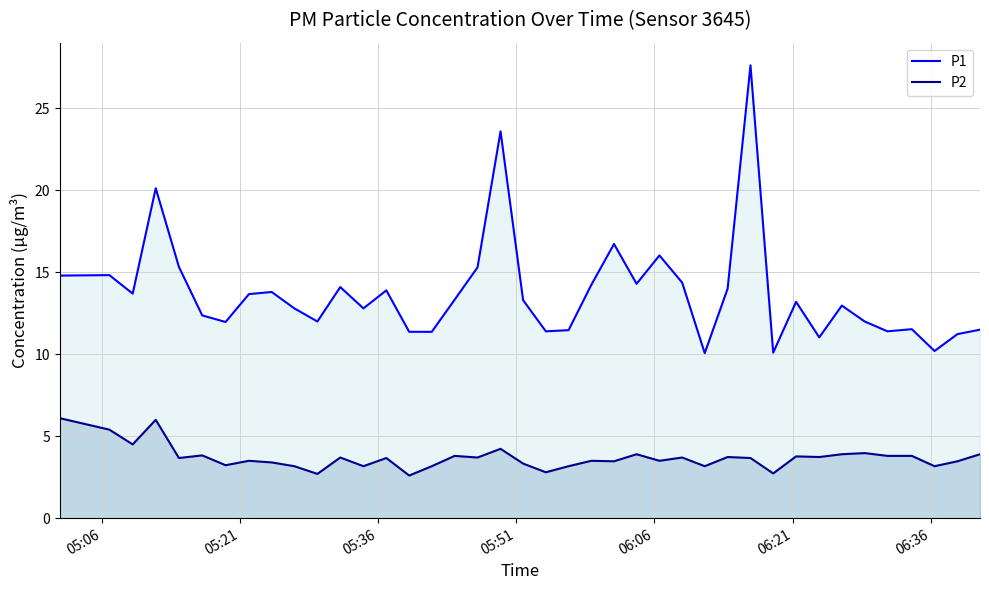

What is the greatest value displayed?

27.6